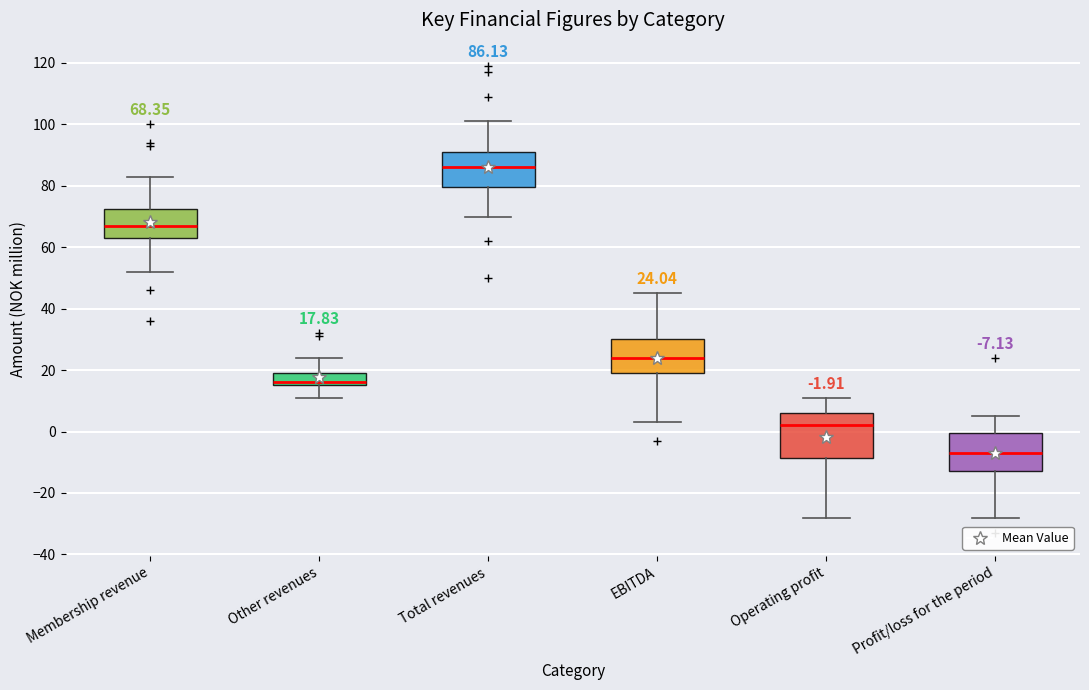

Which box's median line is the lowest?

Profit/loss for the period